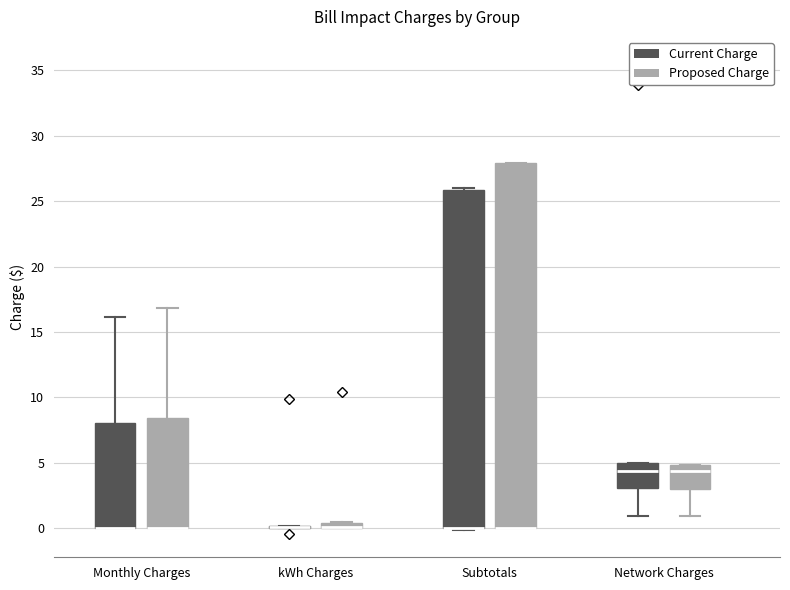

Where is the upper edge of the box for Subtotals (Current Charge) on the y-axis? The values are not printed on the chart, so give them approximately, as read against the axis.

26.0